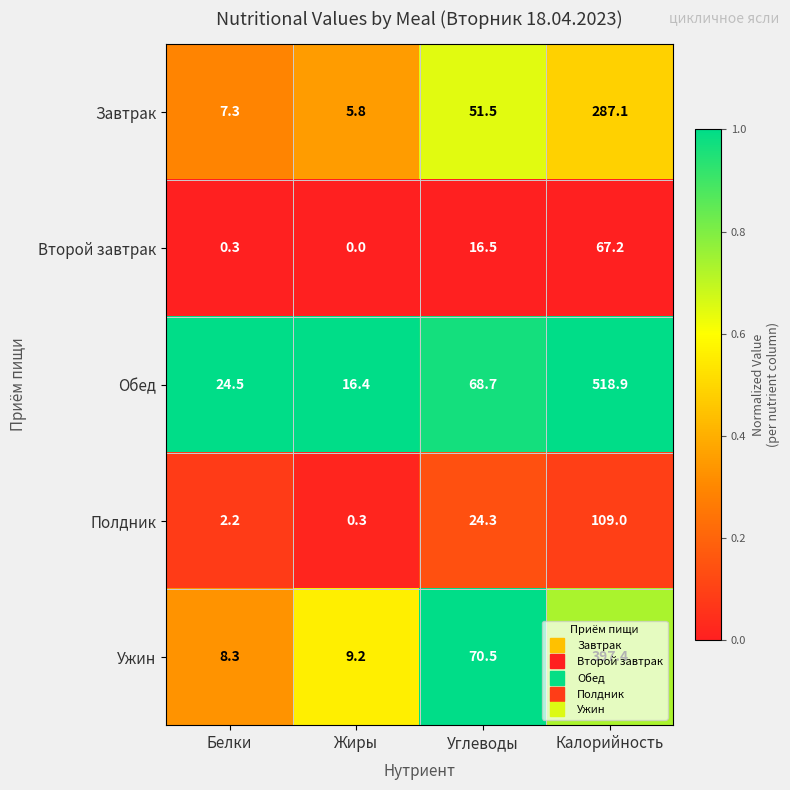

At how many categories does at least one series exceed 0?

4